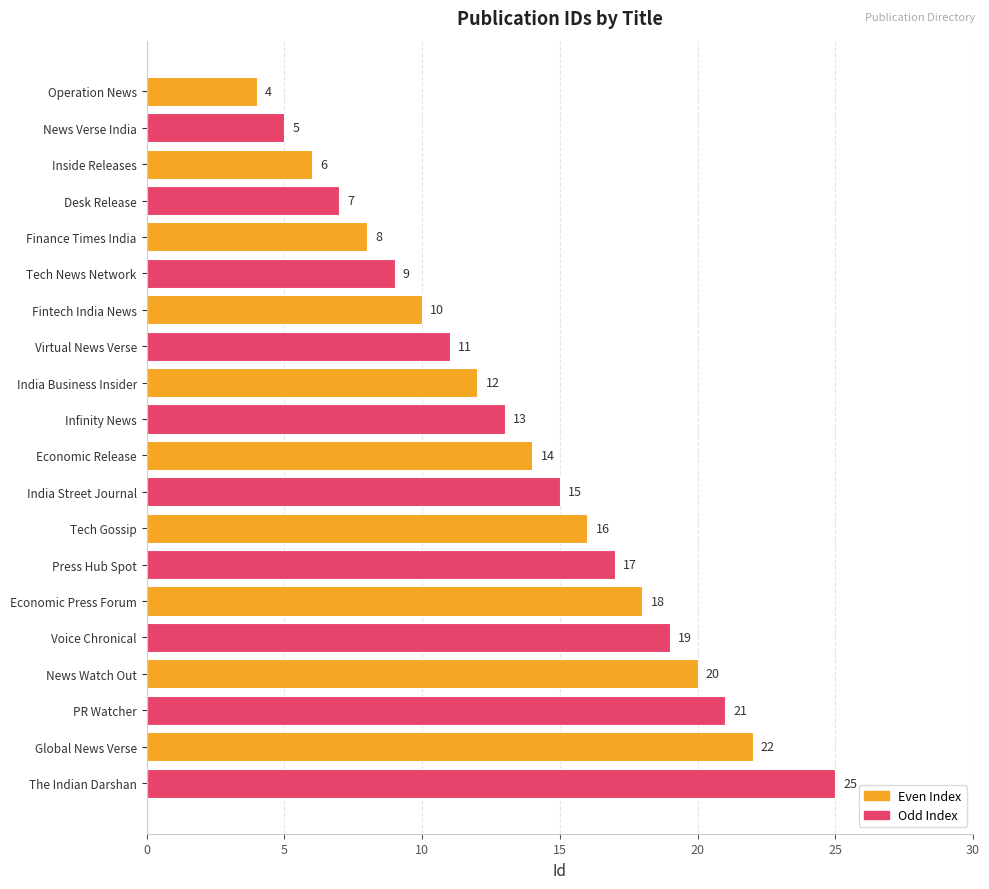

What is the difference between the second highest and second lowest values?

17